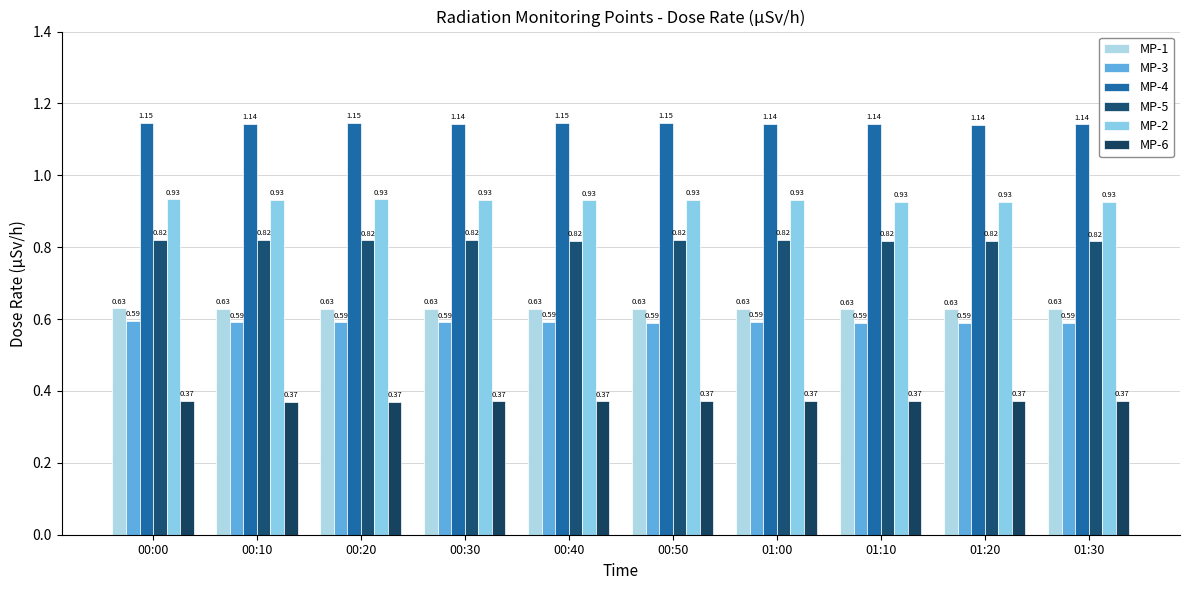

Are the bars grouped side by side (vs. stacked)?

Yes